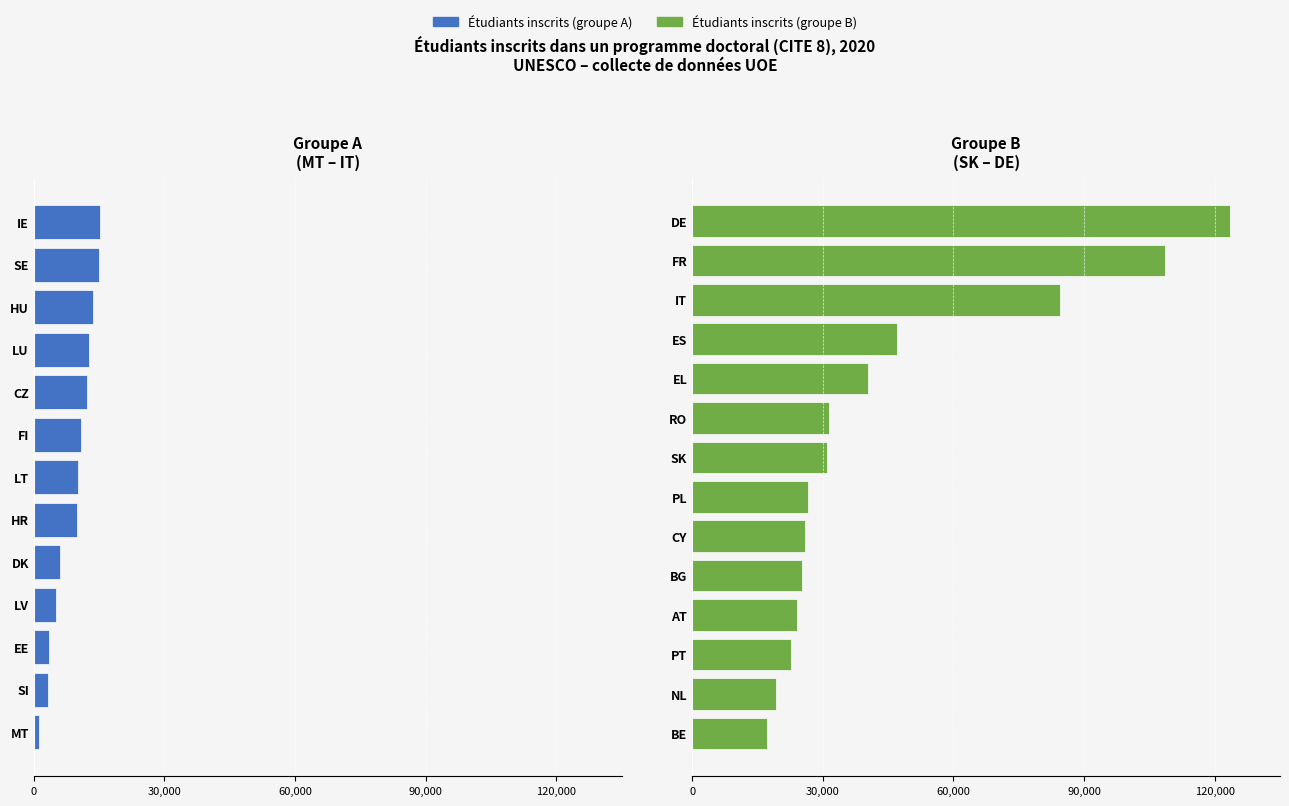

Reading left to right, list all the values displayed in this chart.

MT=1211	SI=3288	EE=3524	LV=5025	DK=6041	HR=10003	LT=10278	FI=10946	CZ=12195	LU=12709	HU=13706	SE=15092	IE=15183	BE=17168	NL=19285	PT=22807	AT=23998	BG=25185	CY=25978	PL=26495	SK=30901	RO=31486	EL=40395	ES=46994	IT=84449	FR=108654	DE=123512